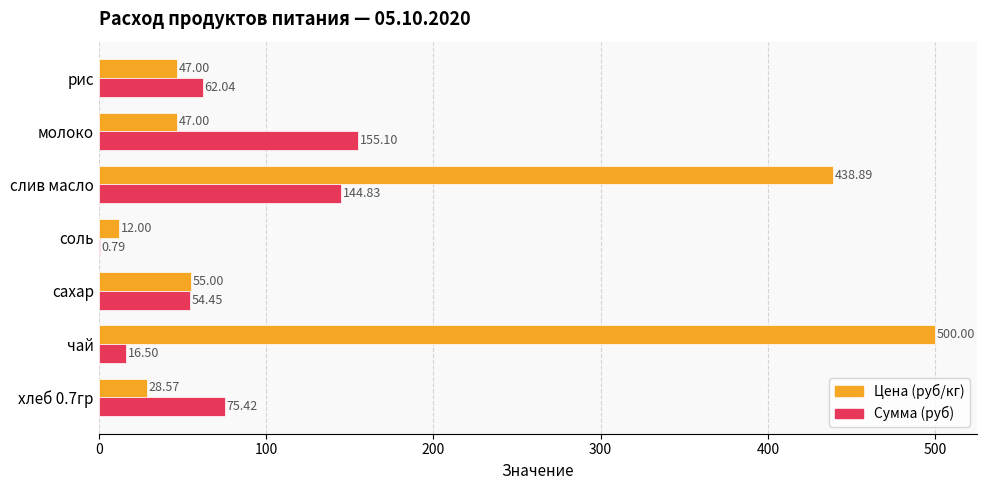

At which category is the sum across all series the highest?

слив масло